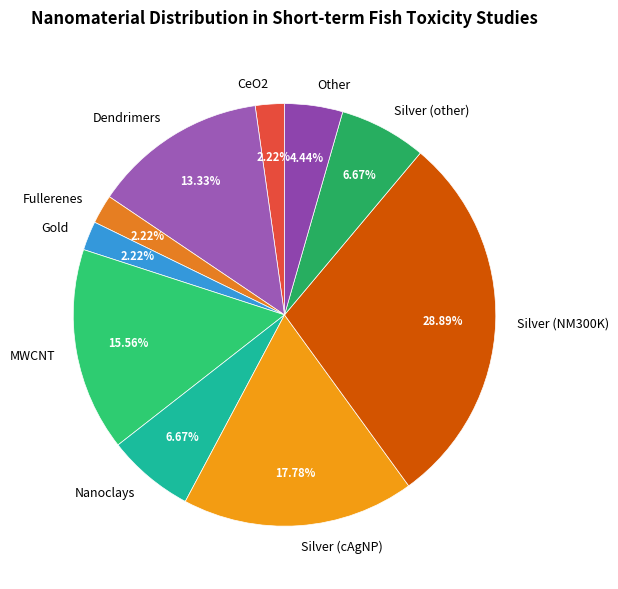

The Silver (NM300K) slice represents 9% of the pie. True or false?

False